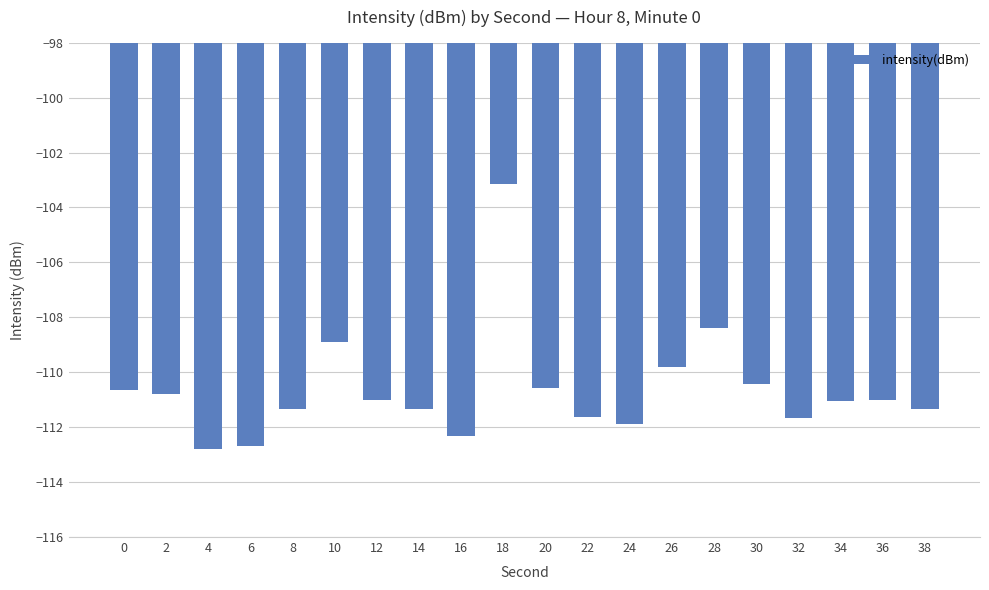

What is the average value?

-110.6